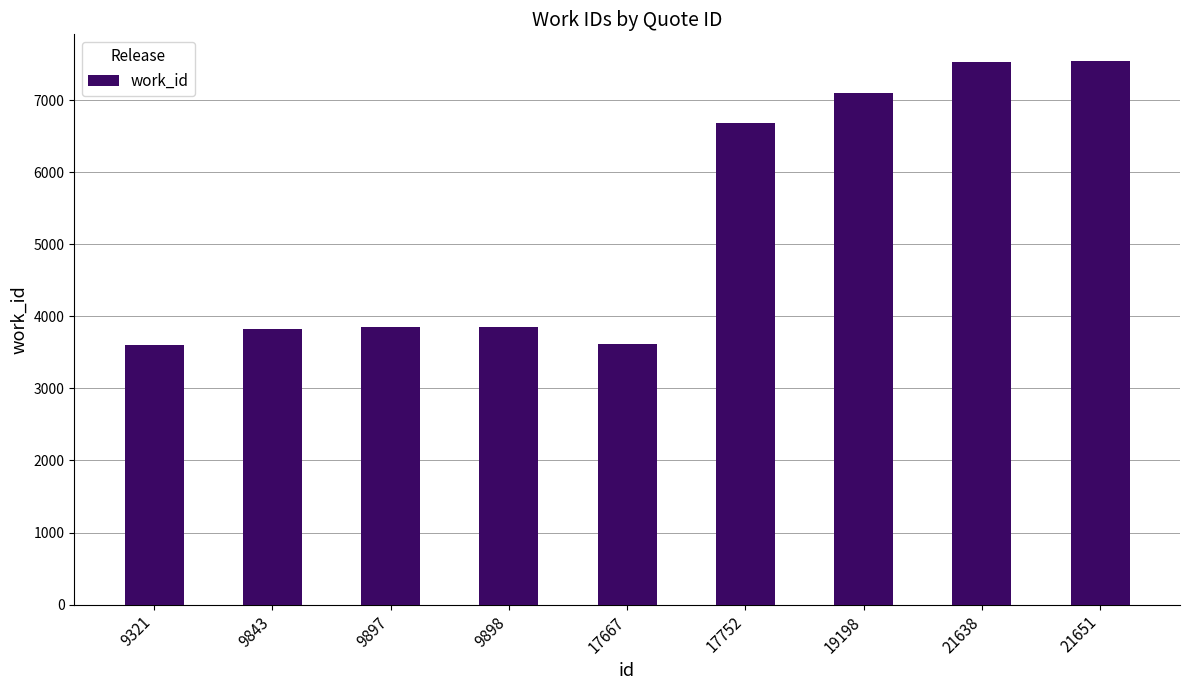

What is the value of the 8th bar from the left?

7528